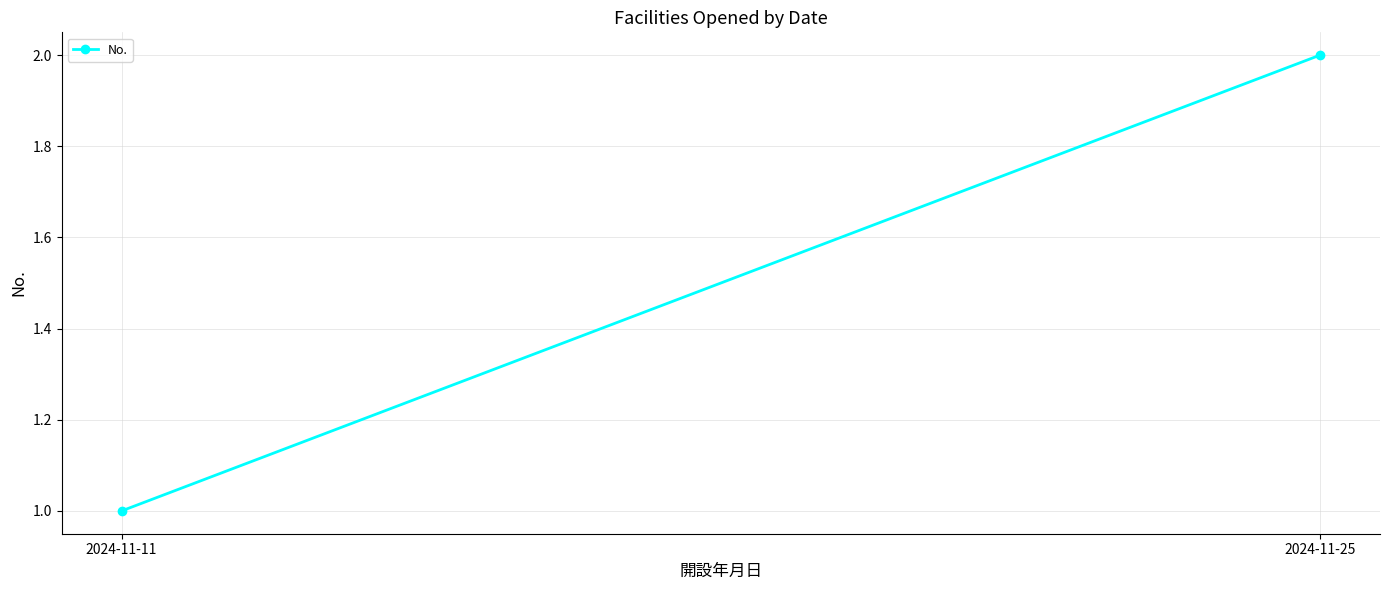

Is this an area chart (filled region under the line)?

No